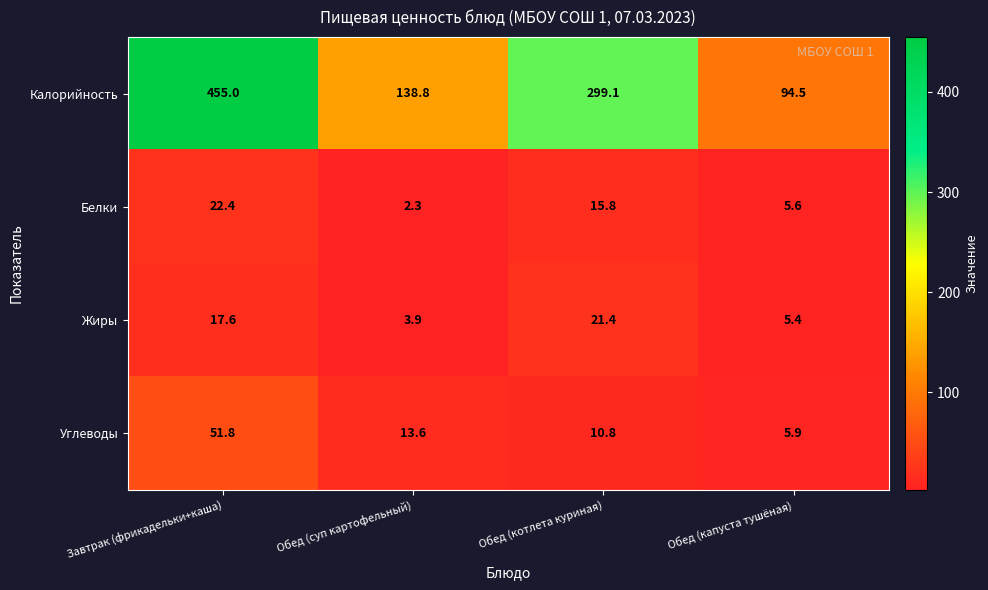

Reading left to right, extract all data points from this chart.

Калорийность: Завтрак (фрикадельки+каша)=455.0	Обед (суп картофельный)=138.8	Обед (котлета куриная)=299.1	Обед (капуста тушёная)=94.5
Белки: Завтрак (фрикадельки+каша)=22.4	Обед (суп картофельный)=2.3	Обед (котлета куриная)=15.8	Обед (капуста тушёная)=5.6
Жиры: Завтрак (фрикадельки+каша)=17.6	Обед (суп картофельный)=3.9	Обед (котлета куриная)=21.4	Обед (капуста тушёная)=5.4
Углеводы: Завтрак (фрикадельки+каша)=51.8	Обед (суп картофельный)=13.6	Обед (котлета куриная)=10.8	Обед (капуста тушёная)=5.9